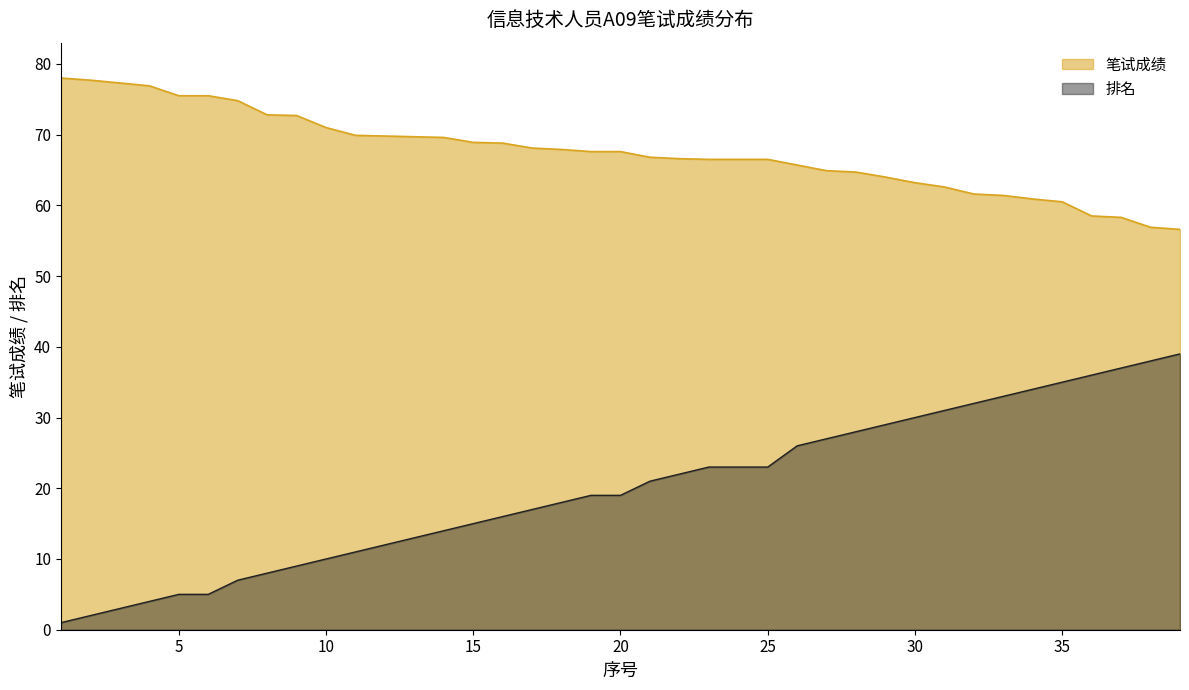

What is the sum of the 笔试成绩 values at 6 and 29?

139.5